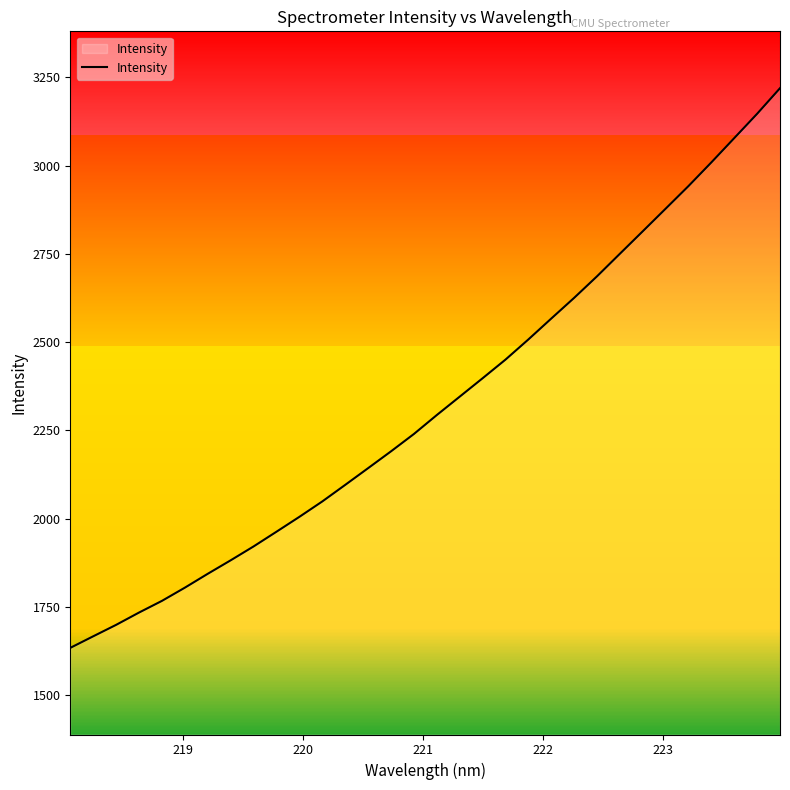

Count the number of categories in the chart.

32